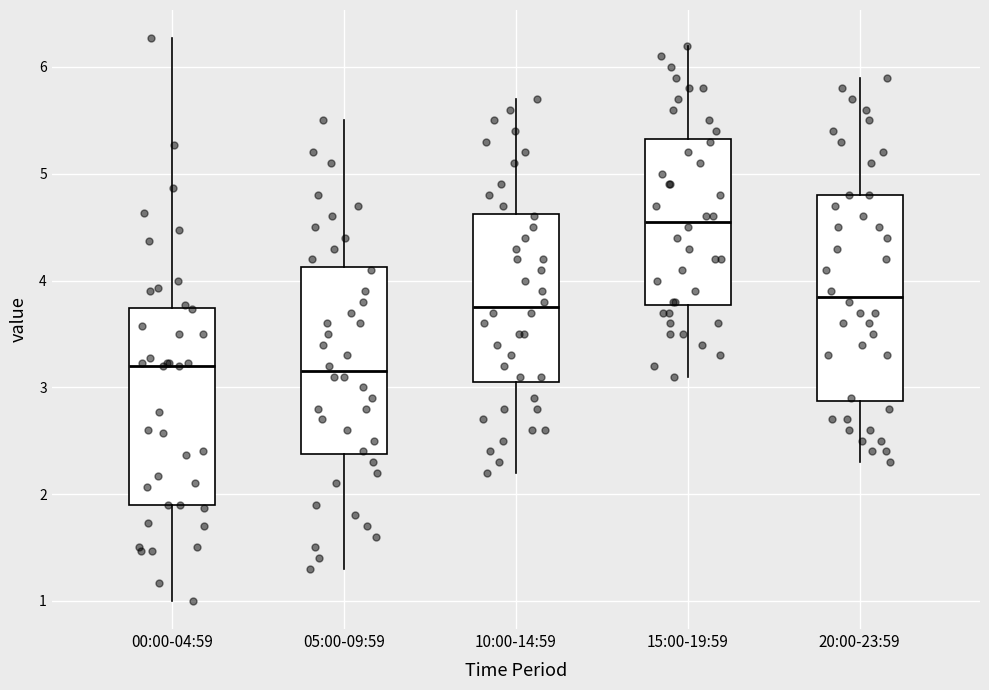

Reading left to right, read every box against the y-axis: the position of its median line, the range the box covers, and the ends of its whiskers. The values are not printed on the chart, so give them approximately, as read against the axis.

00:00-04:59: median 3.2, box 1.9 to 3.7, whiskers 1.0 to 6.3
05:00-09:59: median 3.2, box 2.4 to 4.1, whiskers 1.3 to 5.5
10:00-14:59: median 3.8, box 3.1 to 4.6, whiskers 2.2 to 5.7
15:00-19:59: median 4.6, box 3.8 to 5.3, whiskers 3.1 to 6.2
20:00-23:59: median 3.9, box 2.9 to 4.8, whiskers 2.3 to 5.9